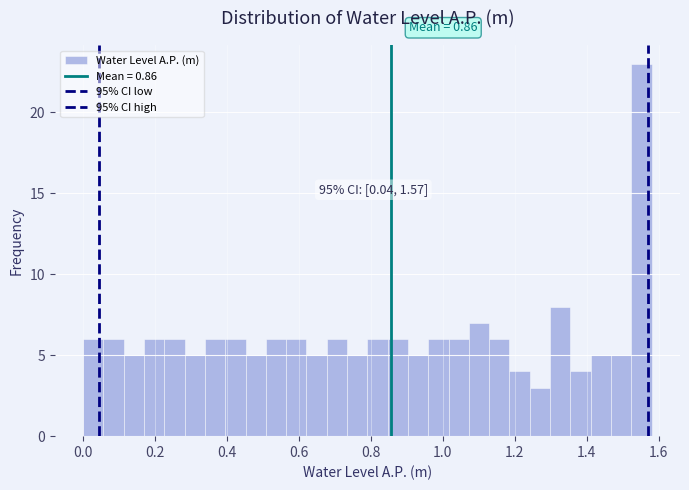

Read against the x-axis, roughly where is the centre of the tallest bar?

1.56